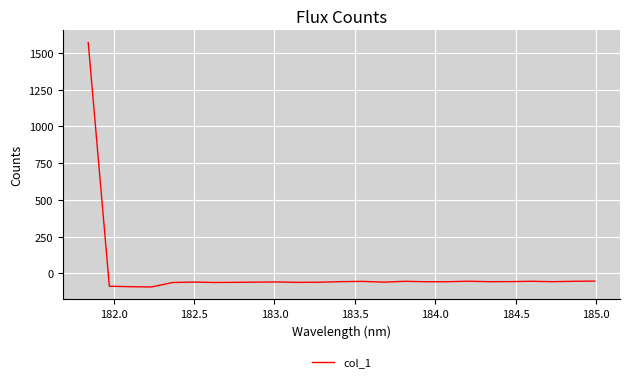

How many lines are shown in the chart?

1